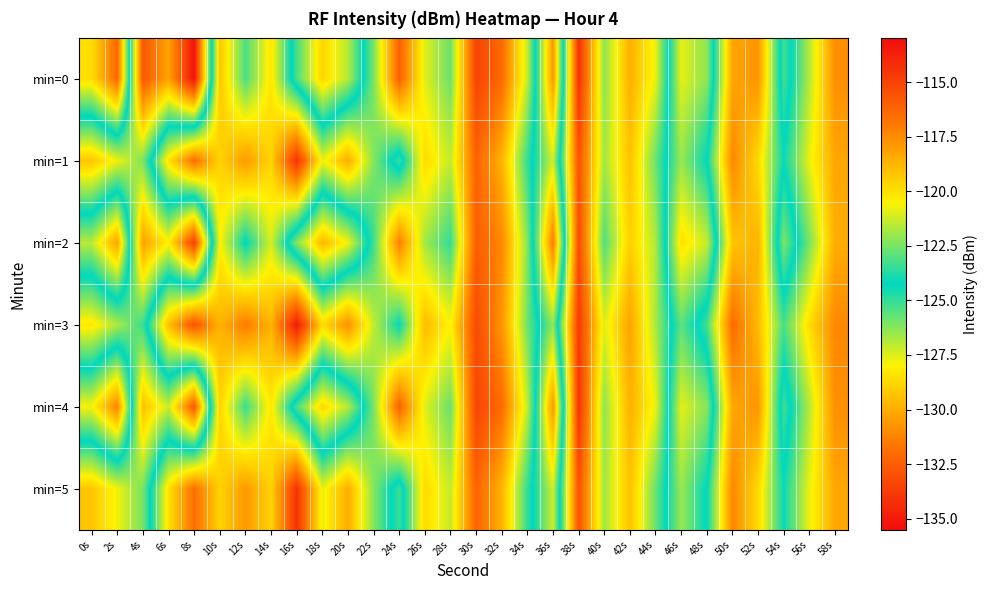

What is the smallest value displayed?

-135.2